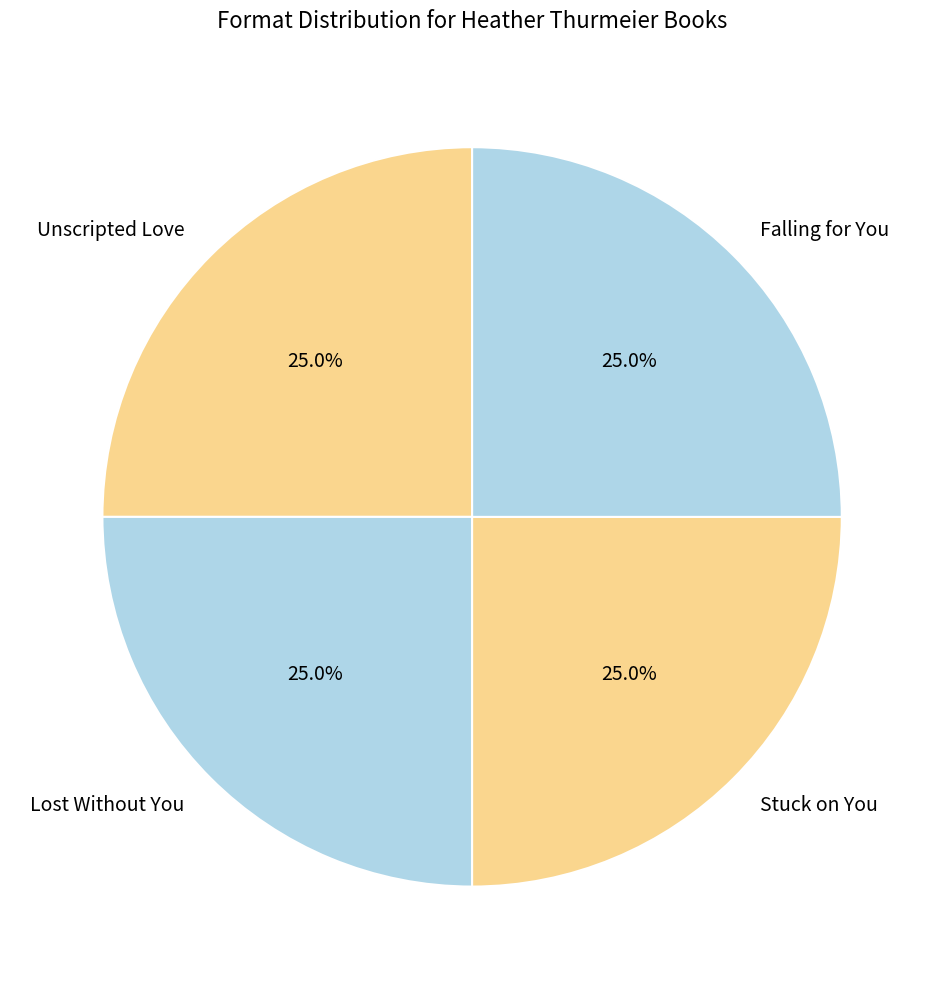

The Unscripted Love slice represents 32% of the pie. True or false?

False